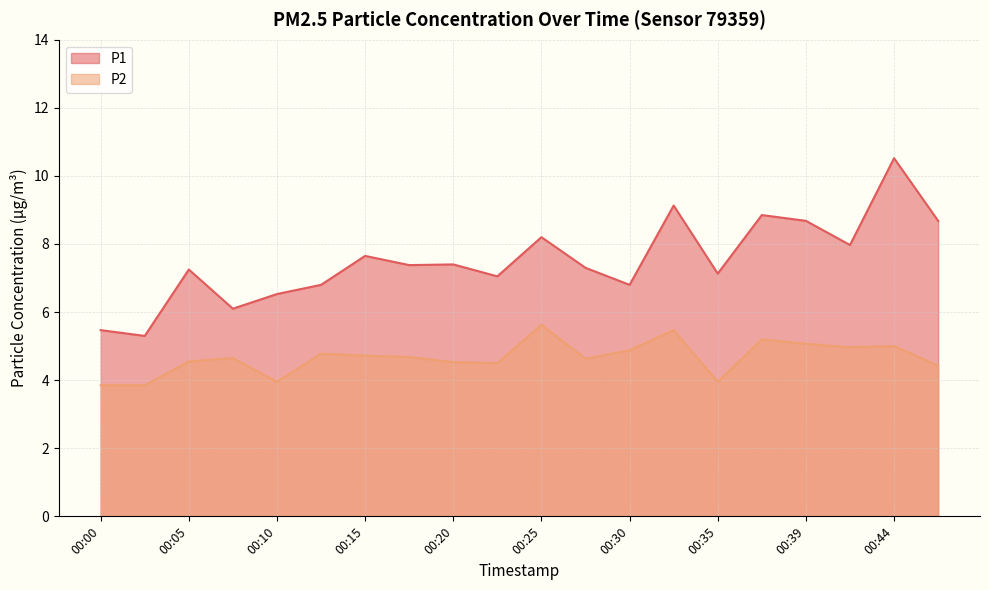

How many values in the P2 series exceed 4?

16